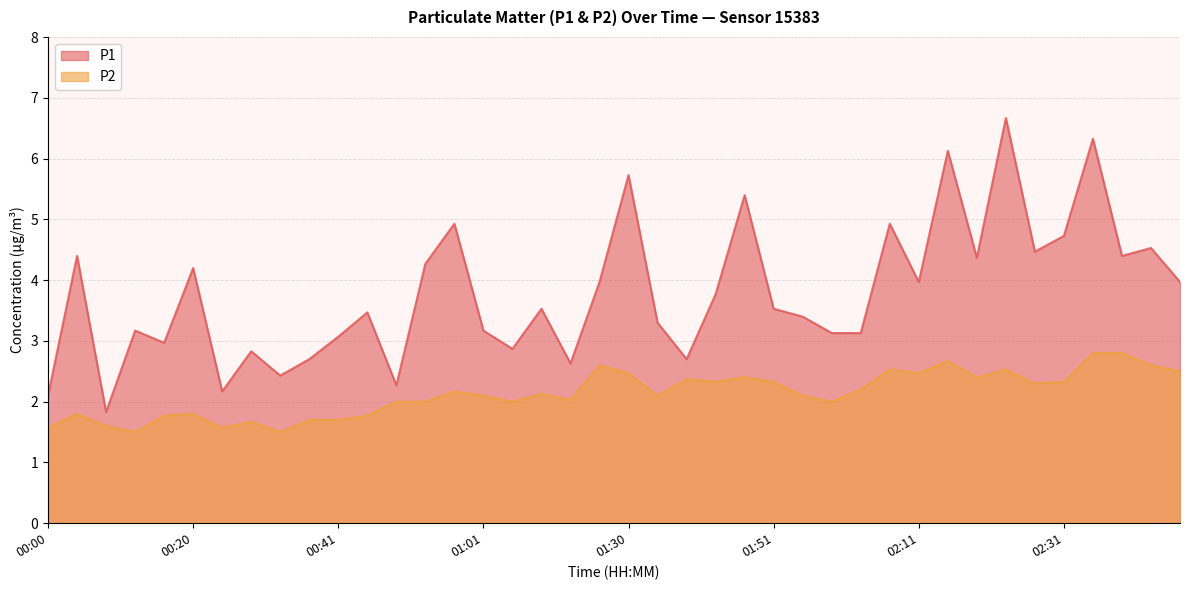

At which category is the sum across all series the highest?

02:23